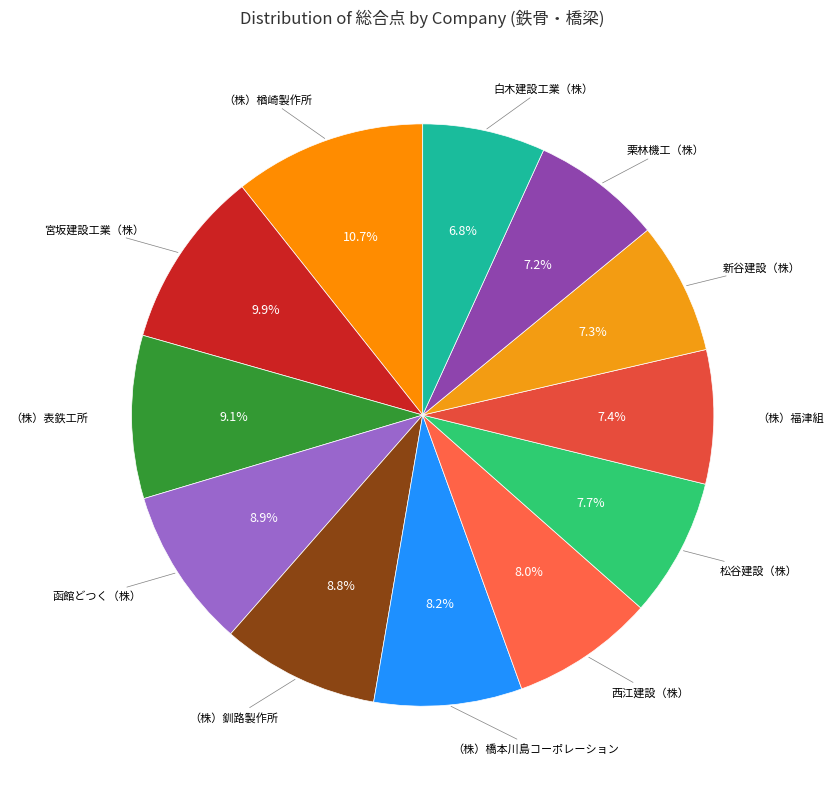

What is the smallest slice in the pie chart?

白木建設工業（株）